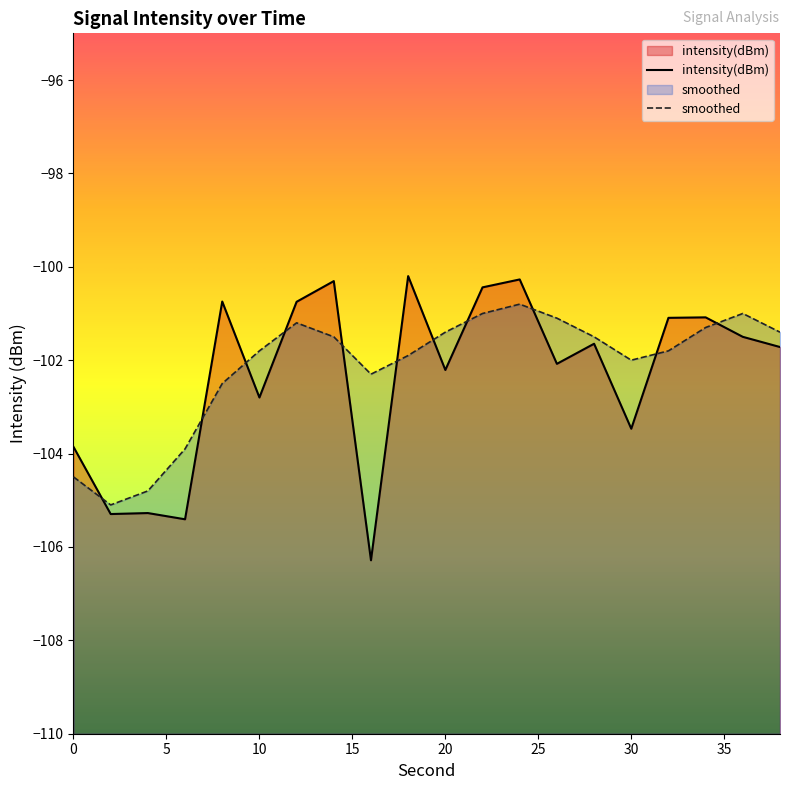

What is the maximum value shown in the chart?

-100.2